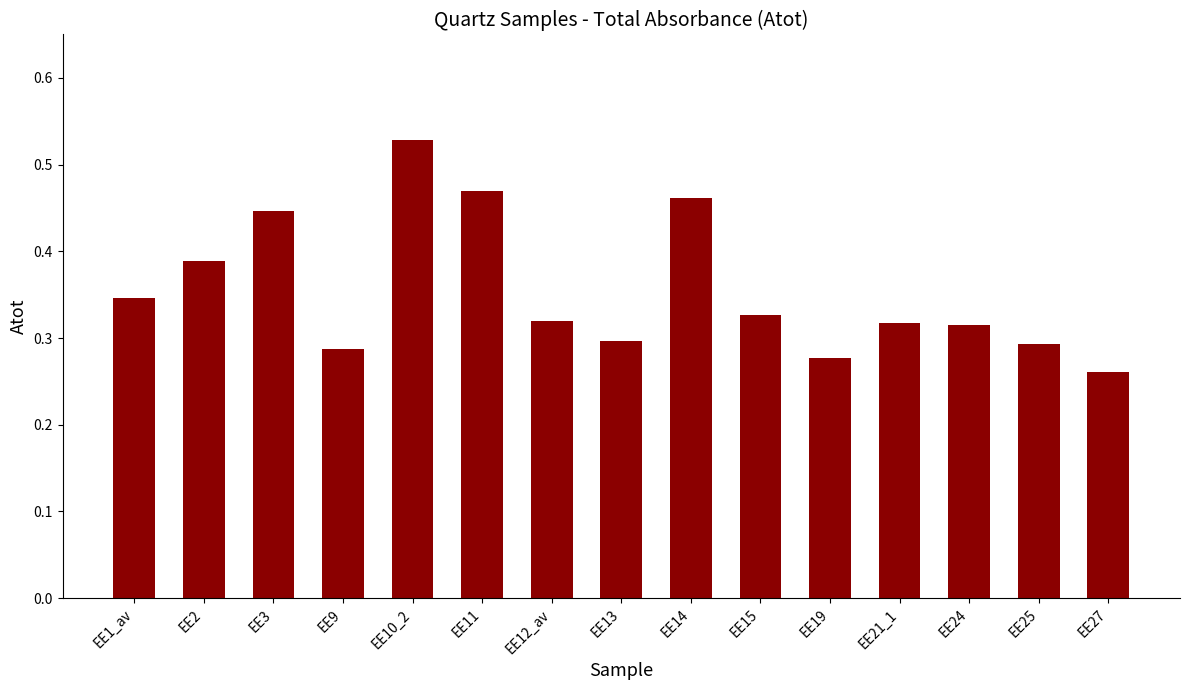

What is the change in value from EE1_av to EE19?

-0.1